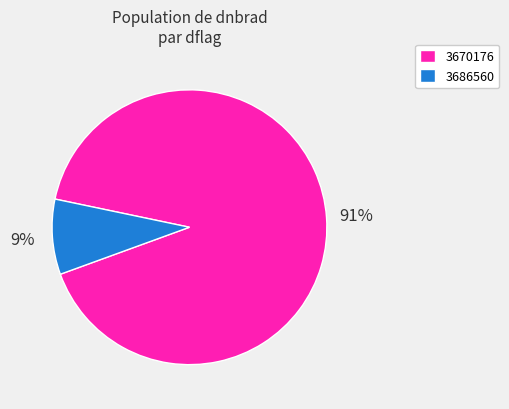

True or false: 3670176 accounts for 7% of the total.

False